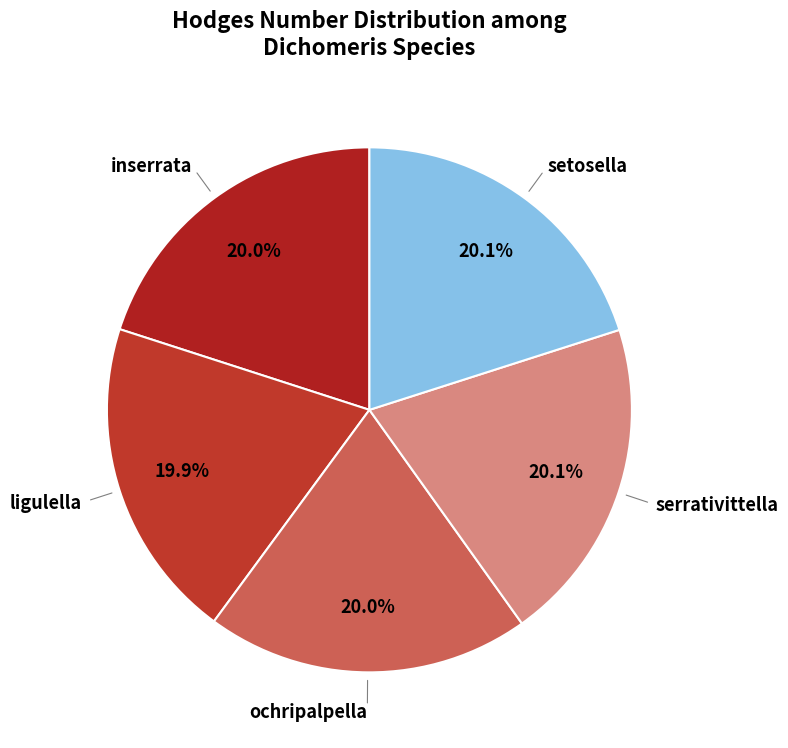

How many segments does this pie chart have?

5